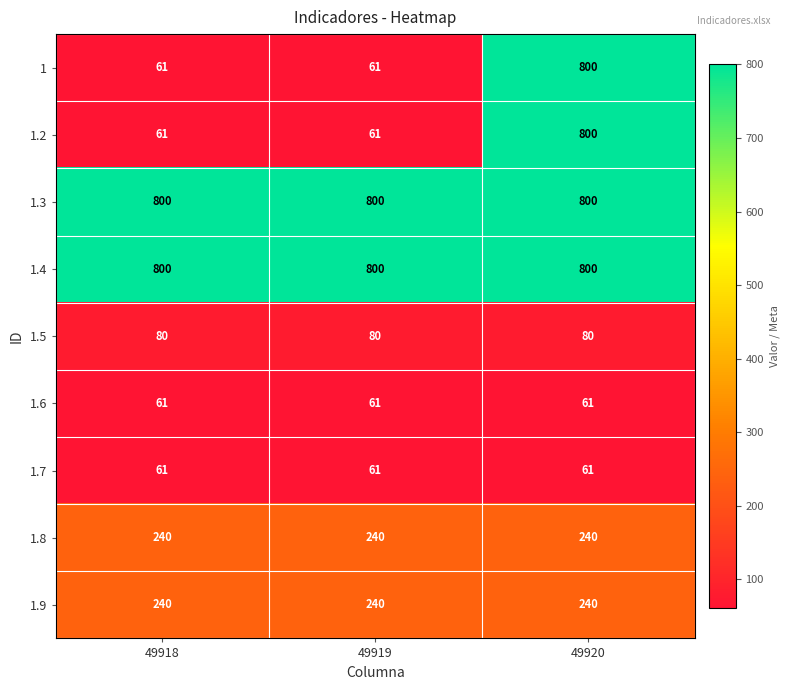

Is the value of 1.7 at 49919 greater than the value of 1.3 at 49919?

No